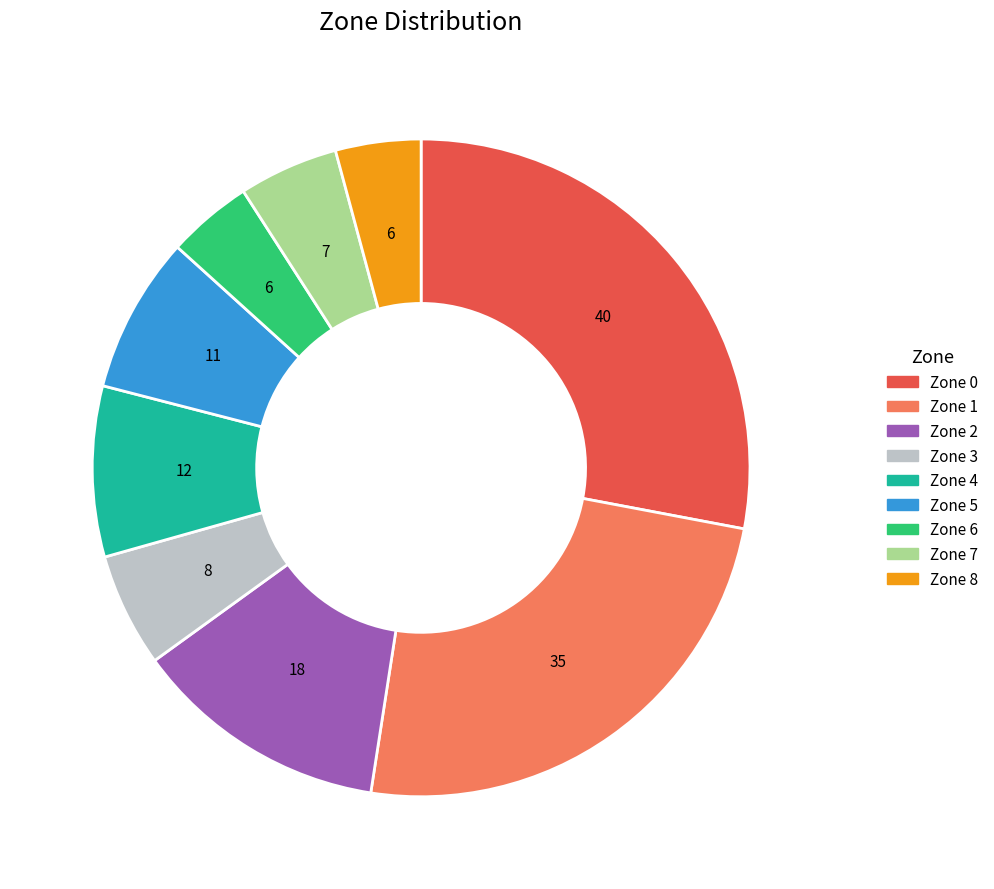

Approximately how many times larger is the value at Zone 4 compared to Zone 5?

1.1